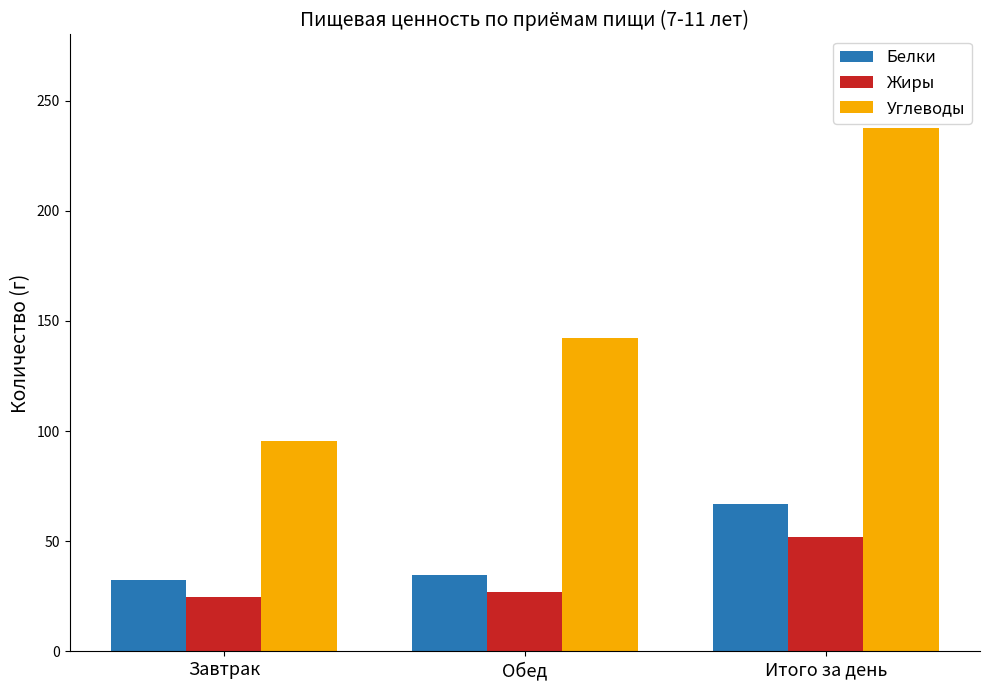

Reading right to left, transcribe all the data shown in this chart.

Белки: Итого за день=66.8	Обед=34.6	Завтрак=32.2
Жиры: Итого за день=51.9	Обед=27.0	Завтрак=24.9
Углеводы: Итого за день=237.7	Обед=142.3	Завтрак=95.4